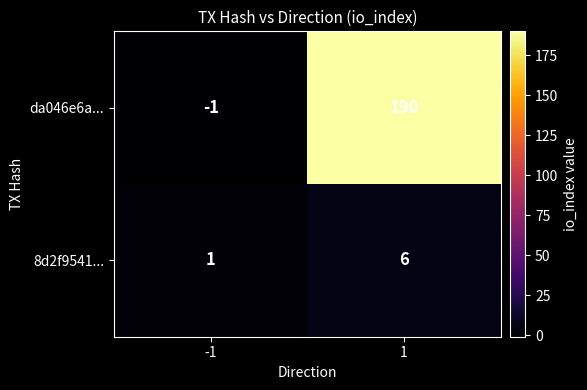

How many distinct data groups are displayed?

2